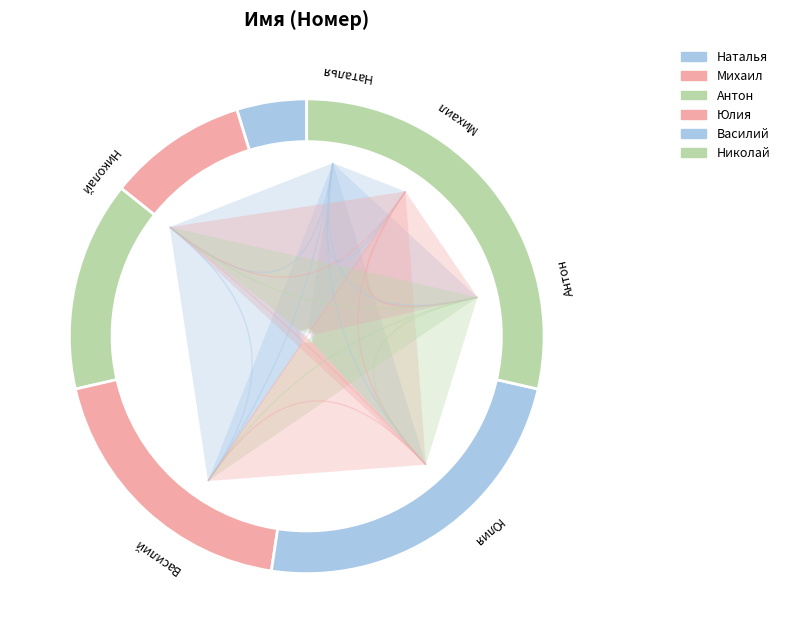

True or false: Юлия accounts for 26% of the total.

False